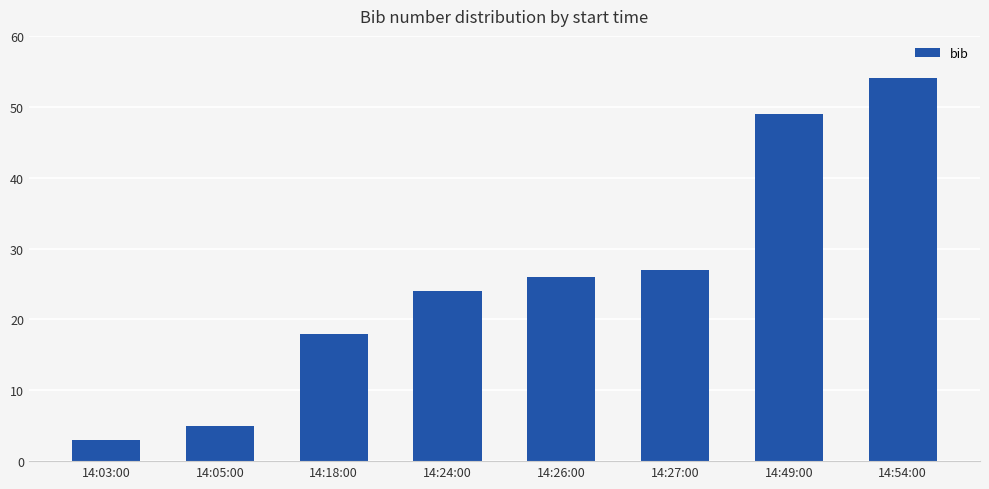

What is the change in value from 14:03:00 to 14:05:00?

+2